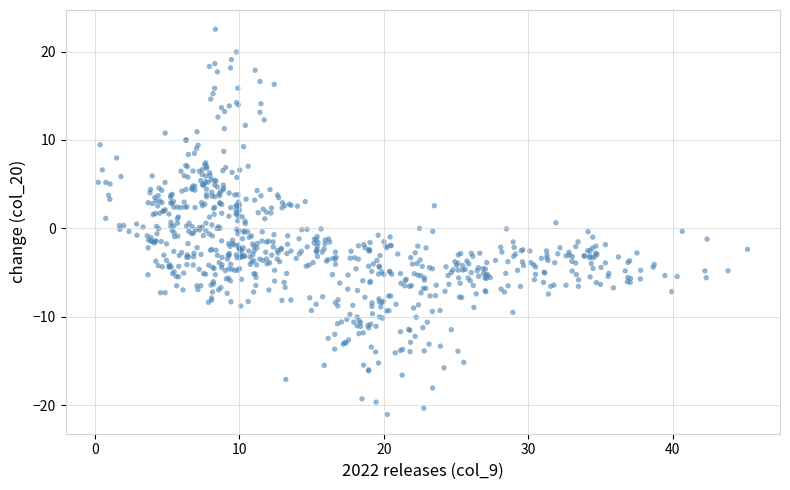

What is the range of X values (max minus min)?

45.0